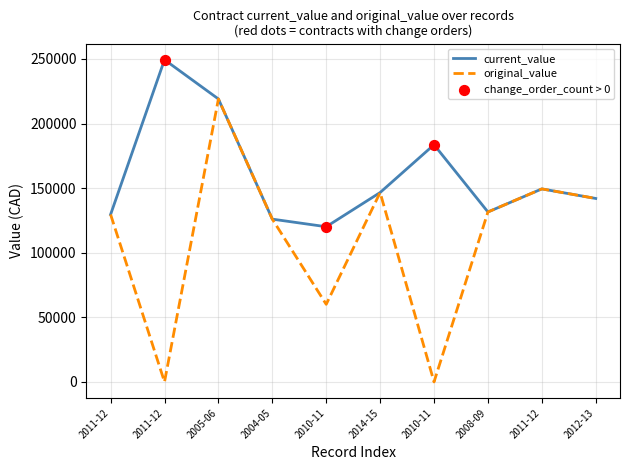

At which category is the sum across all series the highest?

2005-06